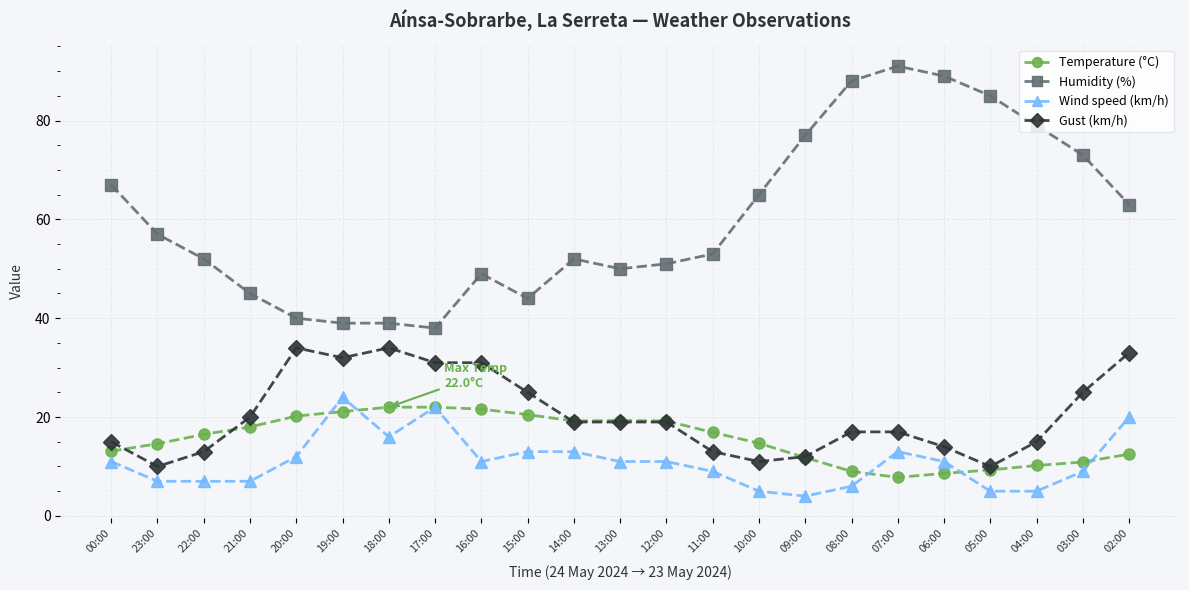

True or false: Humidity (%) and Wind speed (km/h) intersect in this chart.

False